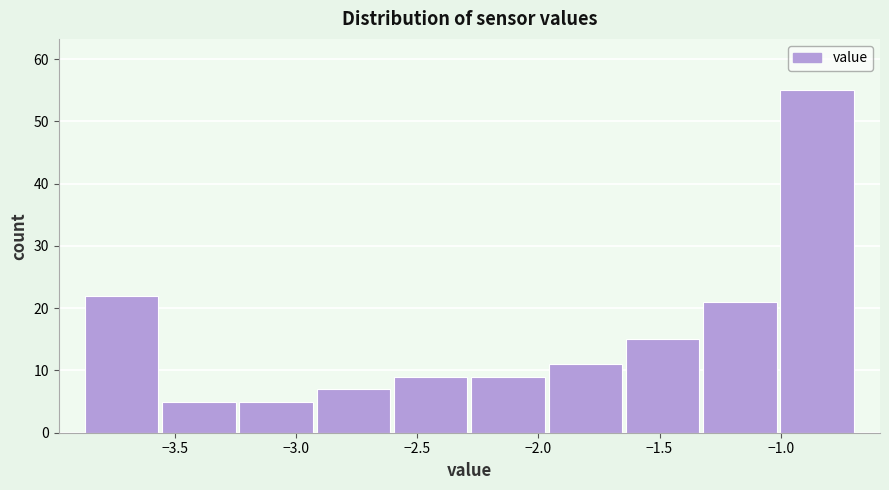

Reading left to right, list every bar in this chart as the range it spans on the x-axis followed by its height. Neither the bar edges nor the heights are printed on the chart, so give them approximately, as read against the axes.

-3.90 to -3.55: 22
-3.55 to -3.25: 5
-3.25 to -2.90: 5
-2.90 to -2.60: 7
-2.60 to -2.30: 9
-2.30 to -1.95: 9
-1.95 to -1.65: 11
-1.65 to -1.35: 15
-1.35 to -1.00: 21
-1.00 to -0.70: 55